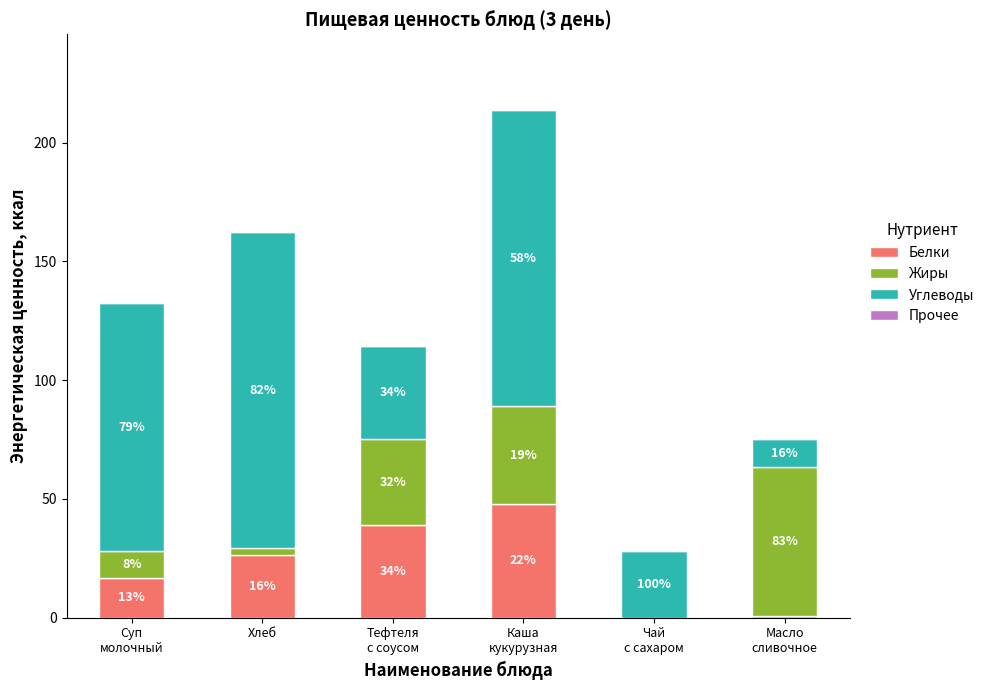

True or false: Углеводы has a value of 11.7 at Масло
сливочное.

True